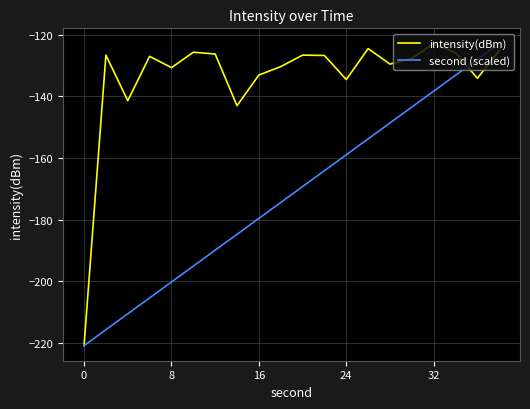

What is the maximum value shown in the chart?

-122.8